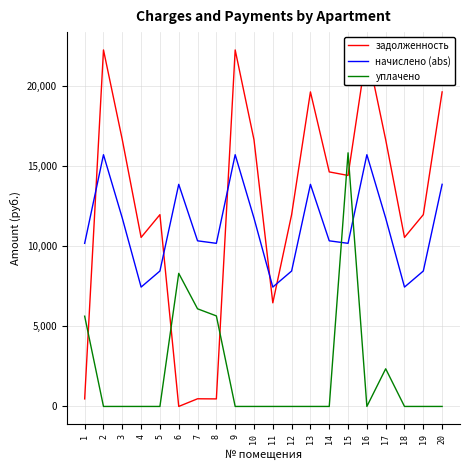

What is the maximum value for задолженность?

22271.4